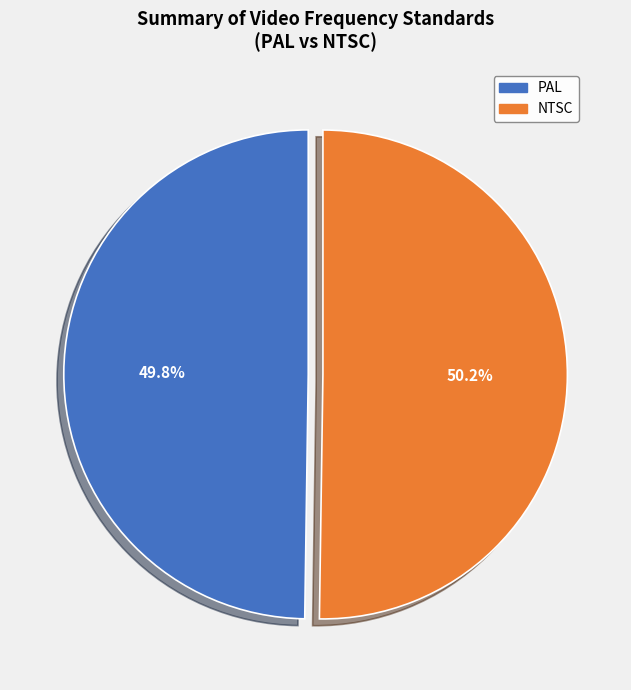

Is there any slice that represents more than half of the pie?

Yes